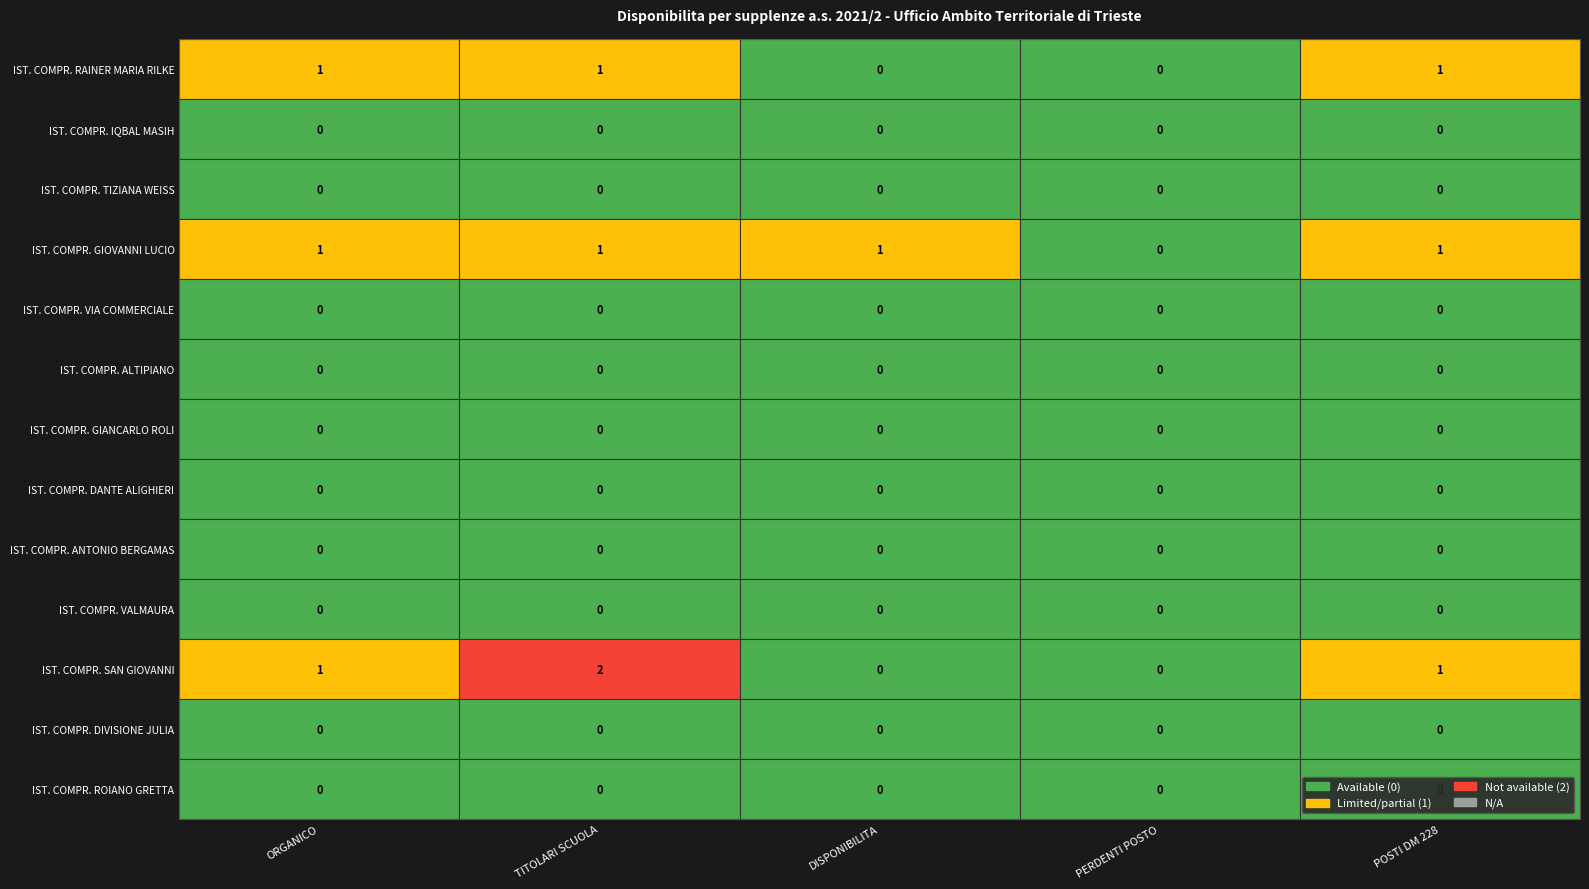

At which label does IST. COMPR. ANTONIO BERGAMAS reach its peak?

ORGANICO